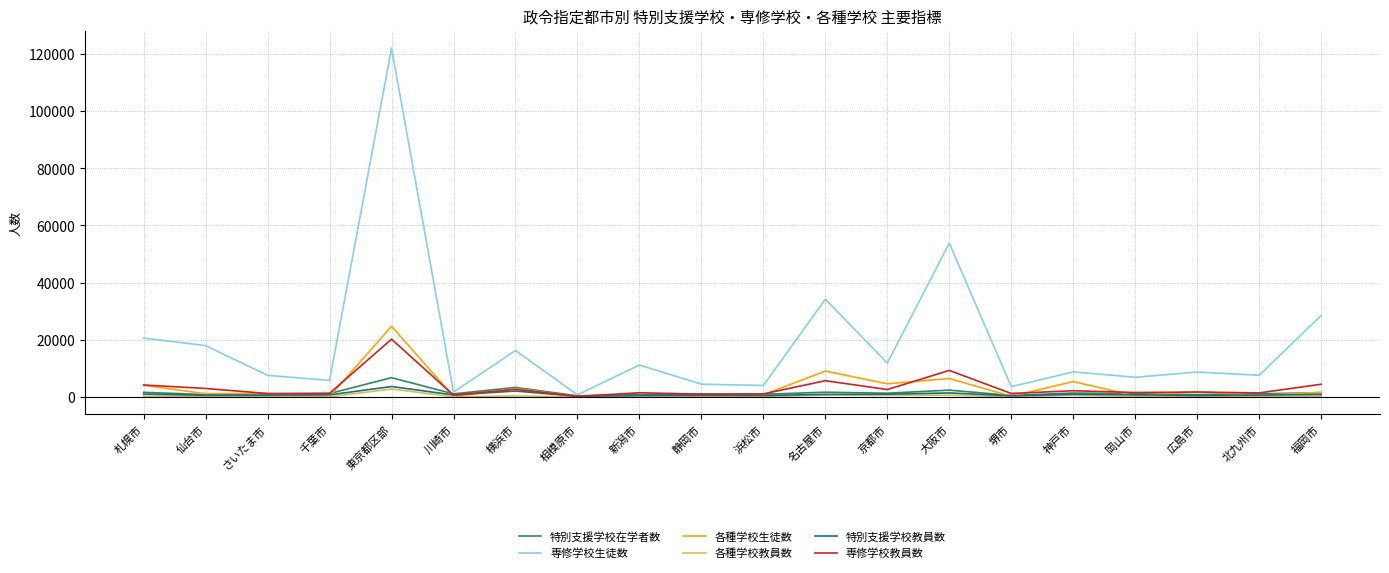

The value of 各種学校生徒数 at 北九州市 is 505. True or false?

True